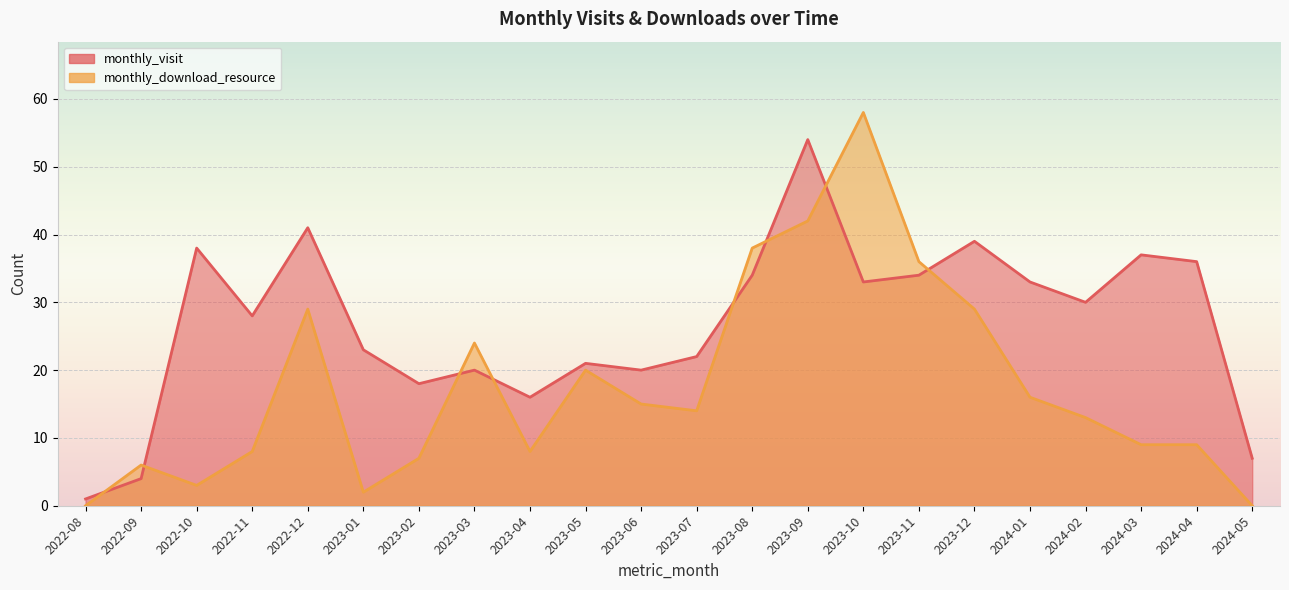

What is the label of the 22nd point from the right?

2022-08